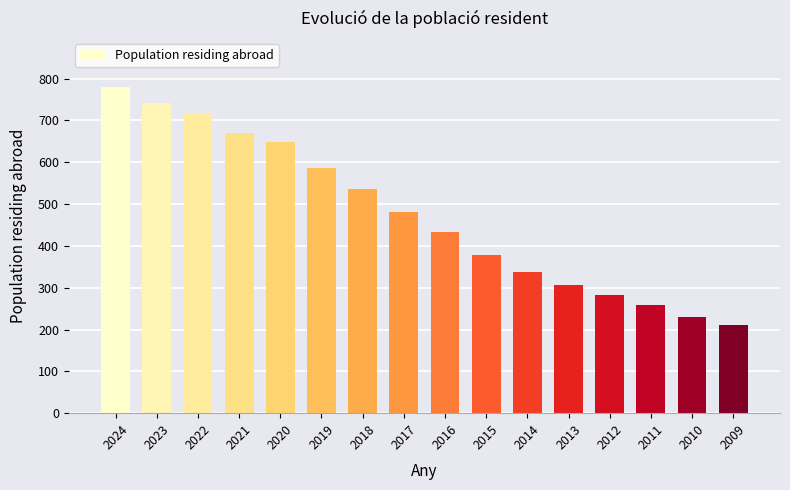

What is the difference between the values at 2016 and 2022?

283